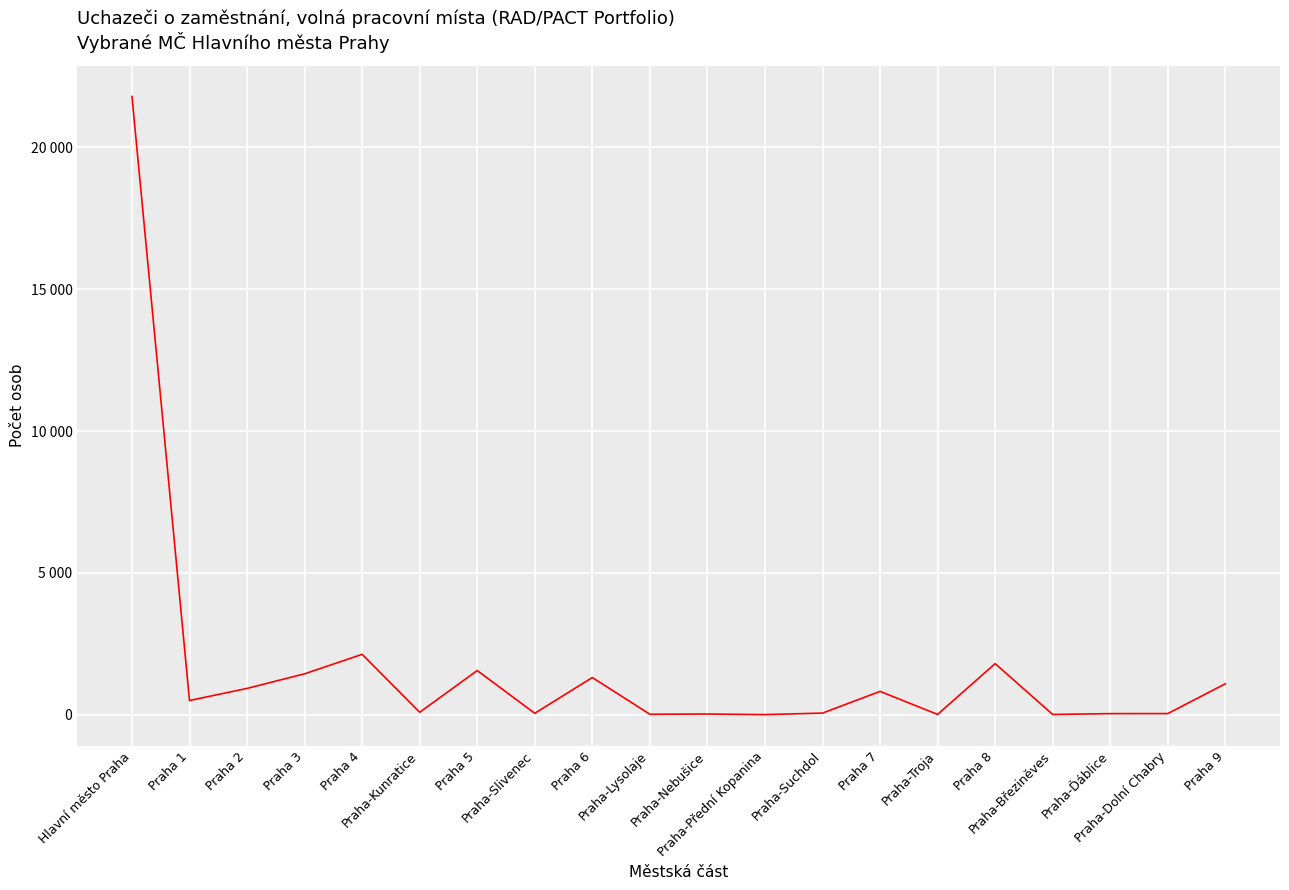

What is the label of the 19th point from the left?

Praha-Dolní Chabry